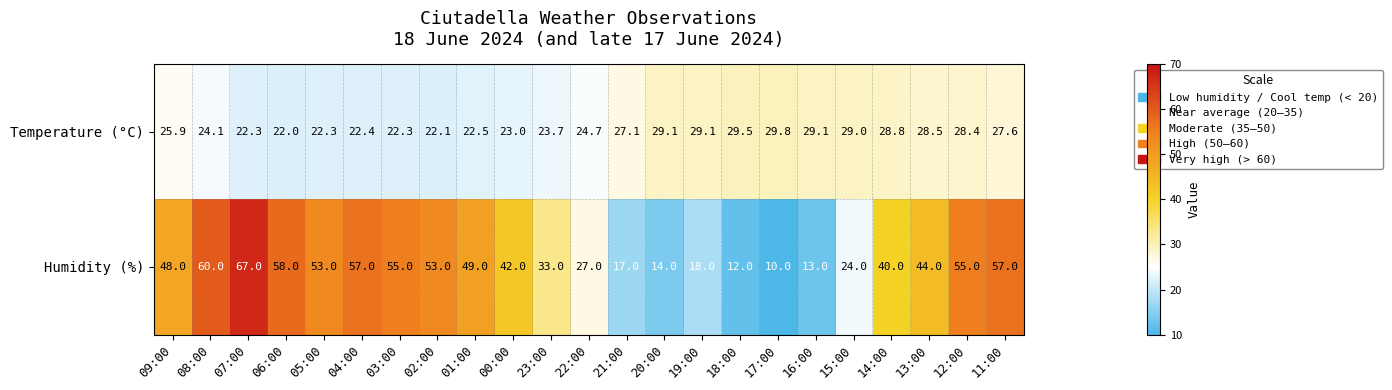

Is it true that Humidity (%) equals 39.3 at 22:00?

False